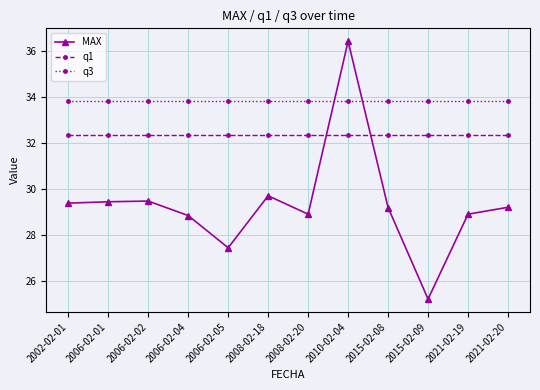

How many lines are shown in the chart?

3